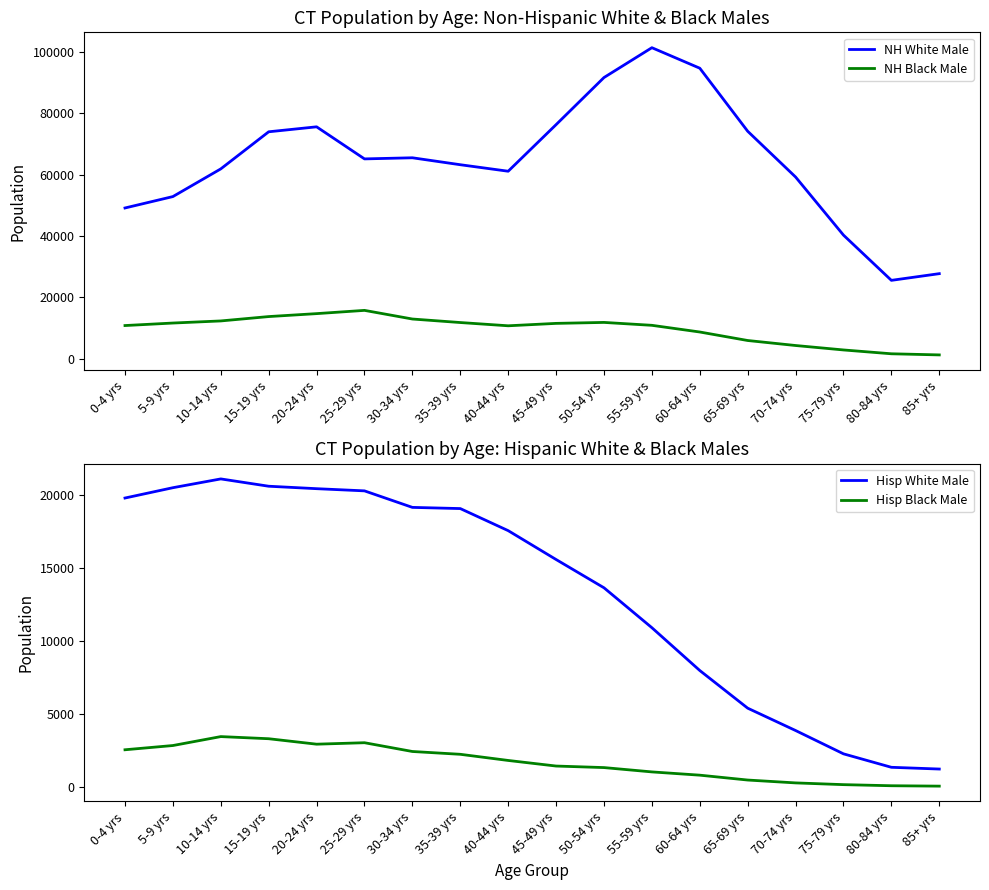

In Hisp Black Male, how many points are lower than both neighbors (excluding endpoints)?

1